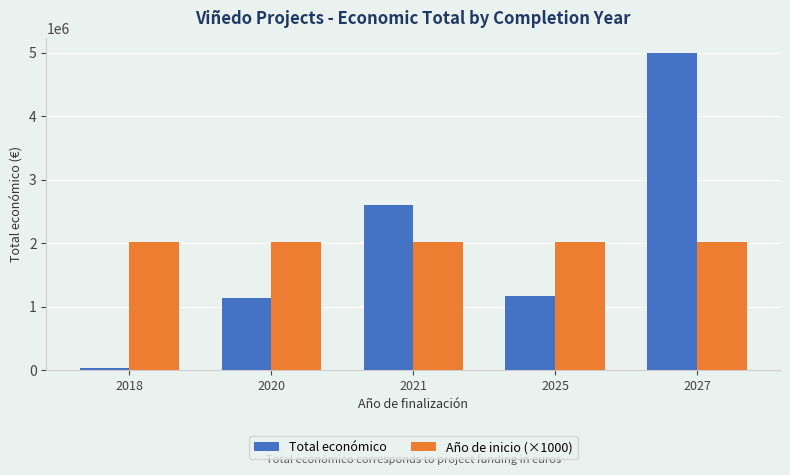

What is the difference between the second highest and minimum values in the Total económico series?

2566939.0